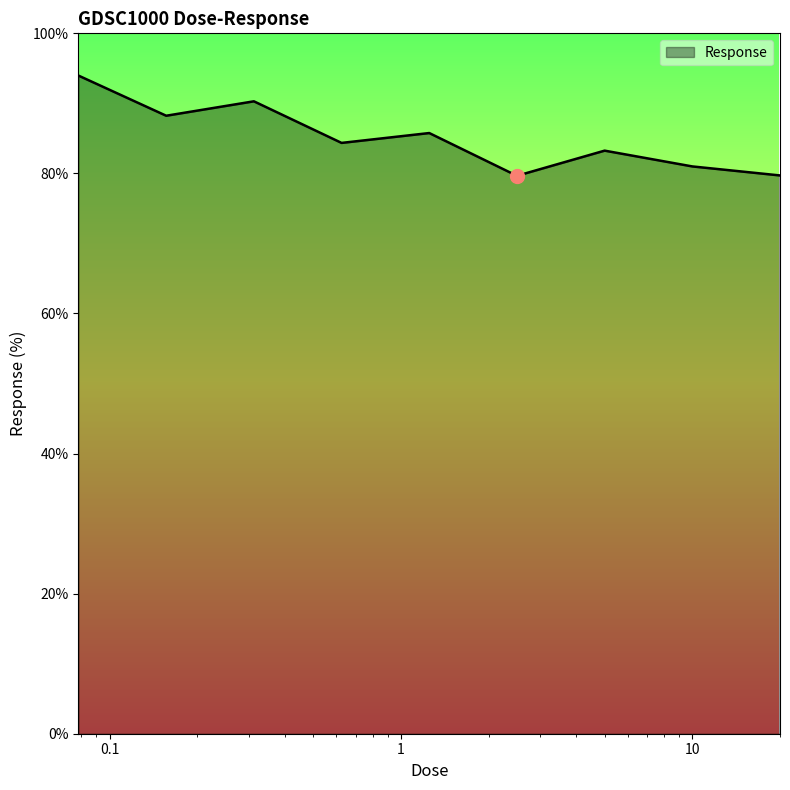

What is the greatest value displayed?

94.0